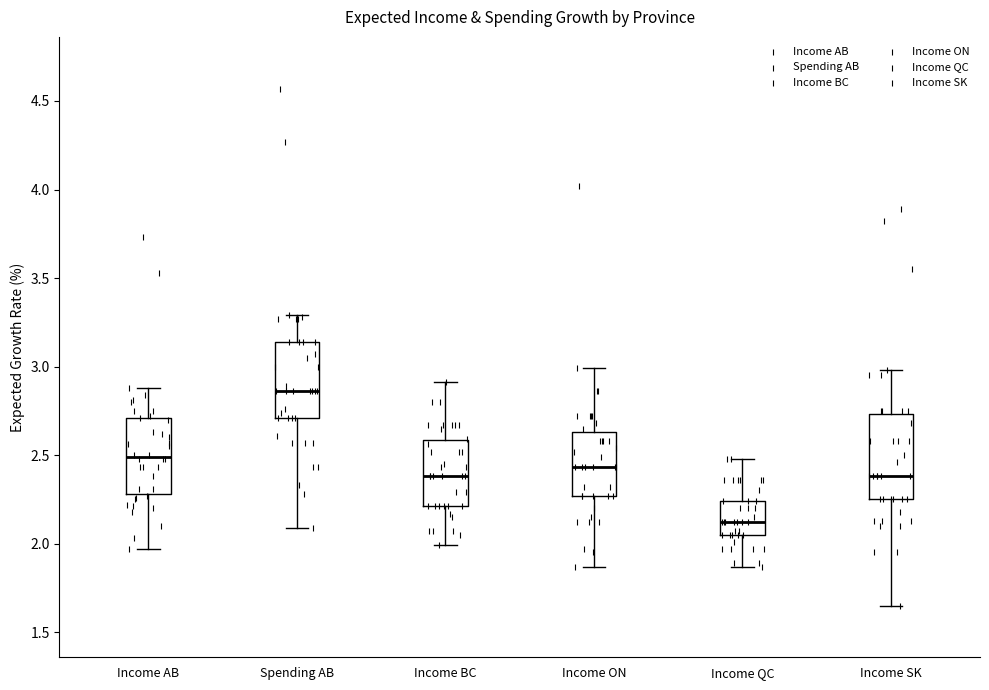

Reading left to right, transcribe this box plot: for each box, give where its median line is, the range the box spans, and where its two whiskers end, as read against the y-axis. The values are not printed on the chart, so give them approximately, as read against the axis.

Income AB: median 2.50, box 2.30 to 2.70, whiskers 1.95 to 2.90
Spending AB: median 2.85, box 2.70 to 3.15, whiskers 2.10 to 3.30
Income BC: median 2.40, box 2.20 to 2.60, whiskers 2.00 to 2.90
Income ON: median 2.45, box 2.25 to 2.65, whiskers 1.85 to 3.00
Income QC: median 2.10, box 2.05 to 2.25, whiskers 1.85 to 2.50
Income SK: median 2.40, box 2.25 to 2.75, whiskers 1.65 to 3.00